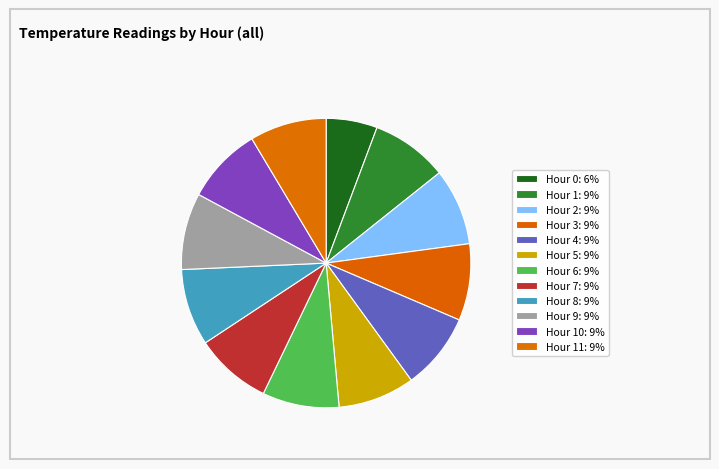

How many segments does this pie chart have?

12